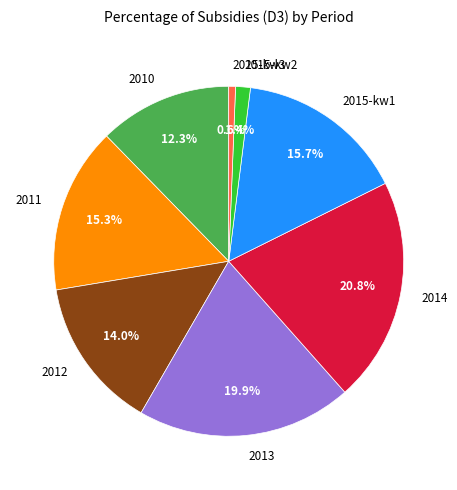

Which has a higher value, 2015-kw1 or 2015-kw3?

2015-kw1